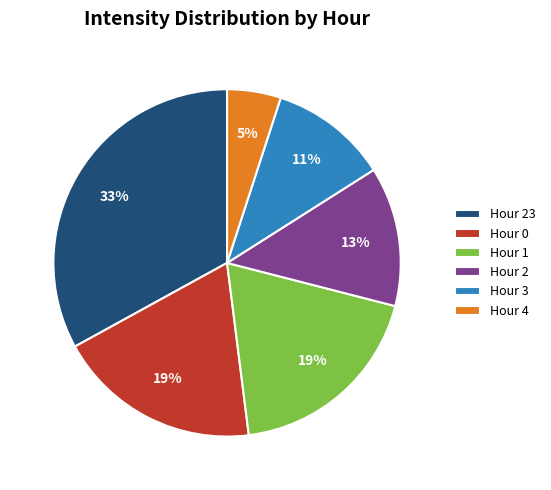

To the nearest percent, what portion does Hour 4 represent?

5%